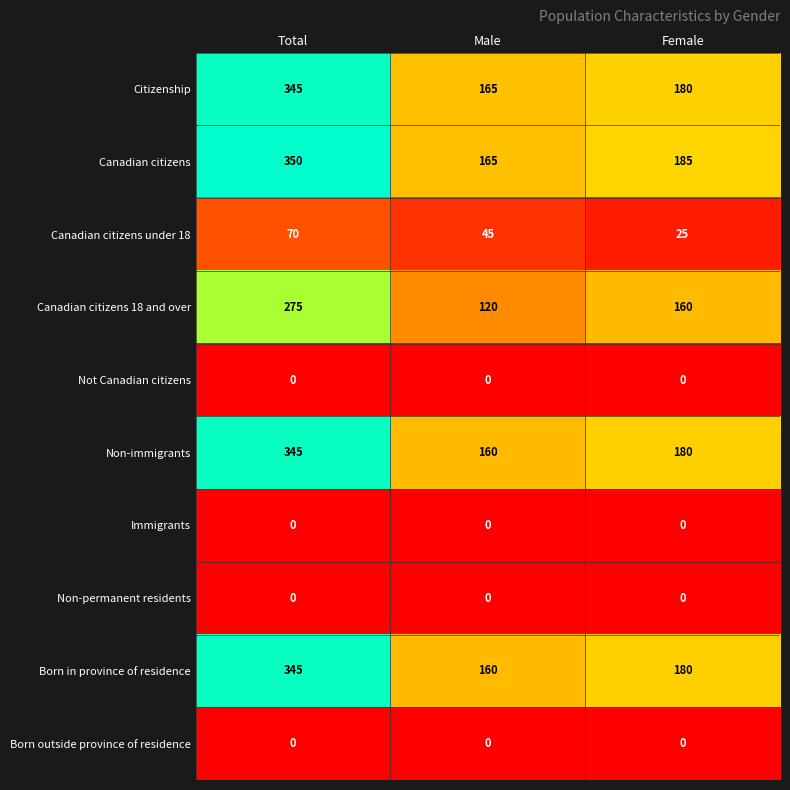

Which series has the largest total across all categories?

Canadian citizens